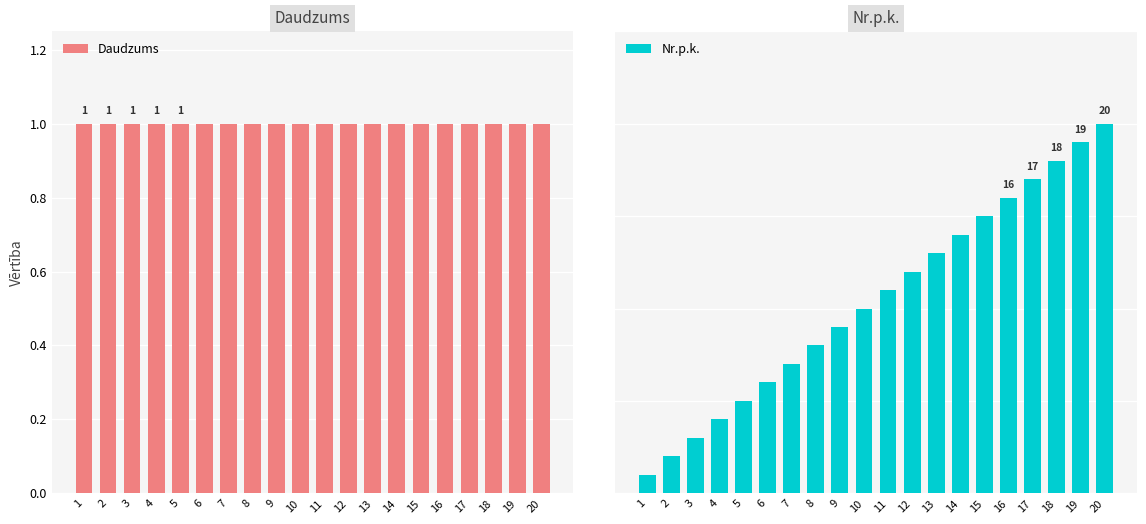

Which label corresponds to the largest value in the chart?

20